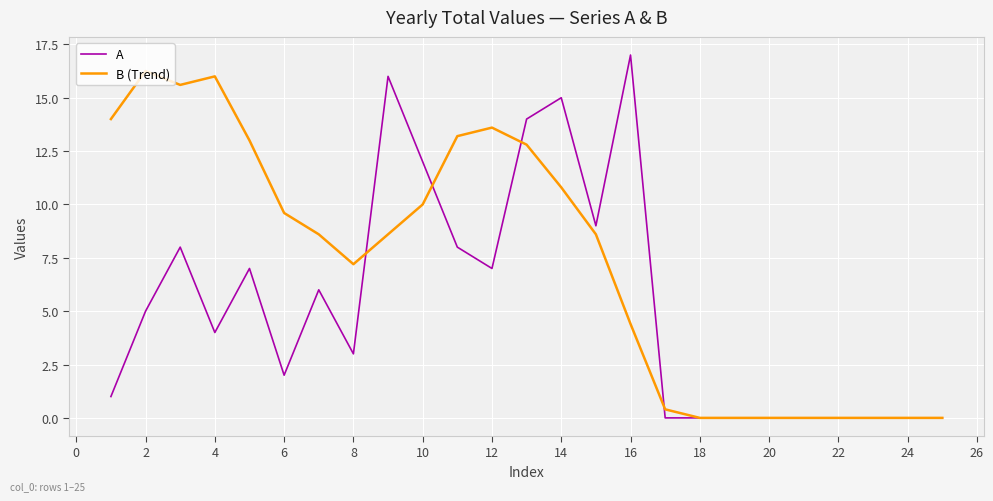

Which series has the largest range (max minus min)?

A